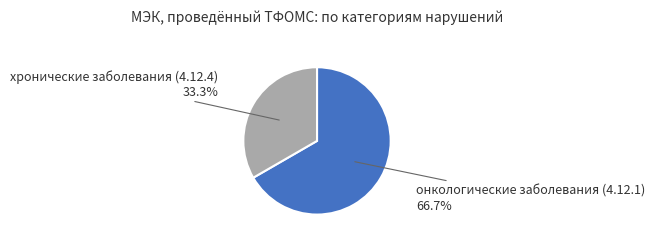

Does any single category account for the majority?

Yes